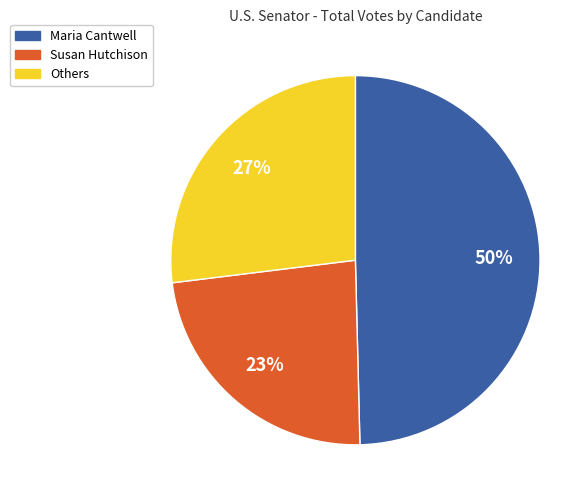

To the nearest percent, what is the average slice percentage?

33%